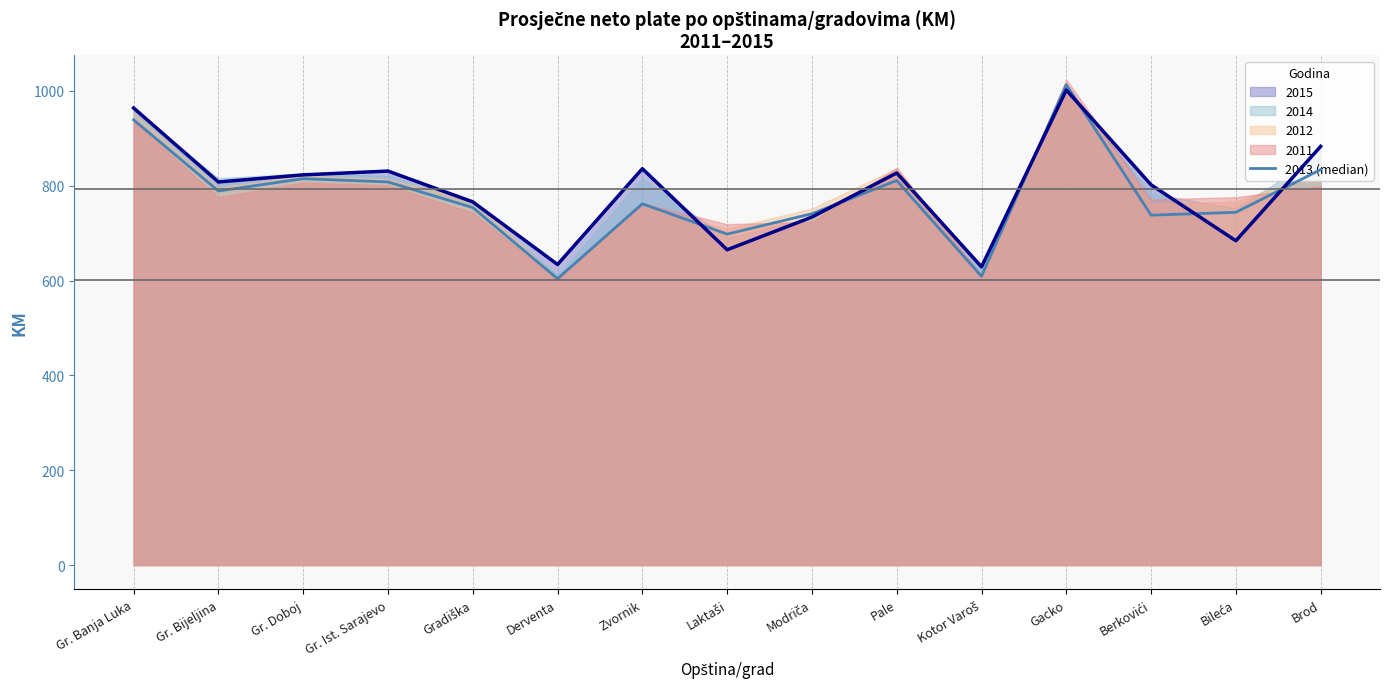

Reading left to right, list all the values displayed in this chart.

939	789	815	808	754	604	762	698	741	811	609	1013	738	744	834